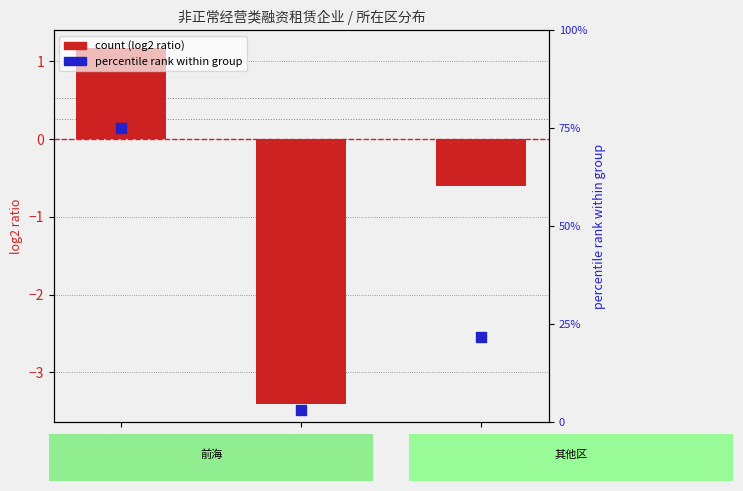

Which series reaches the minimum Y coordinate?

count (log2 ratio)